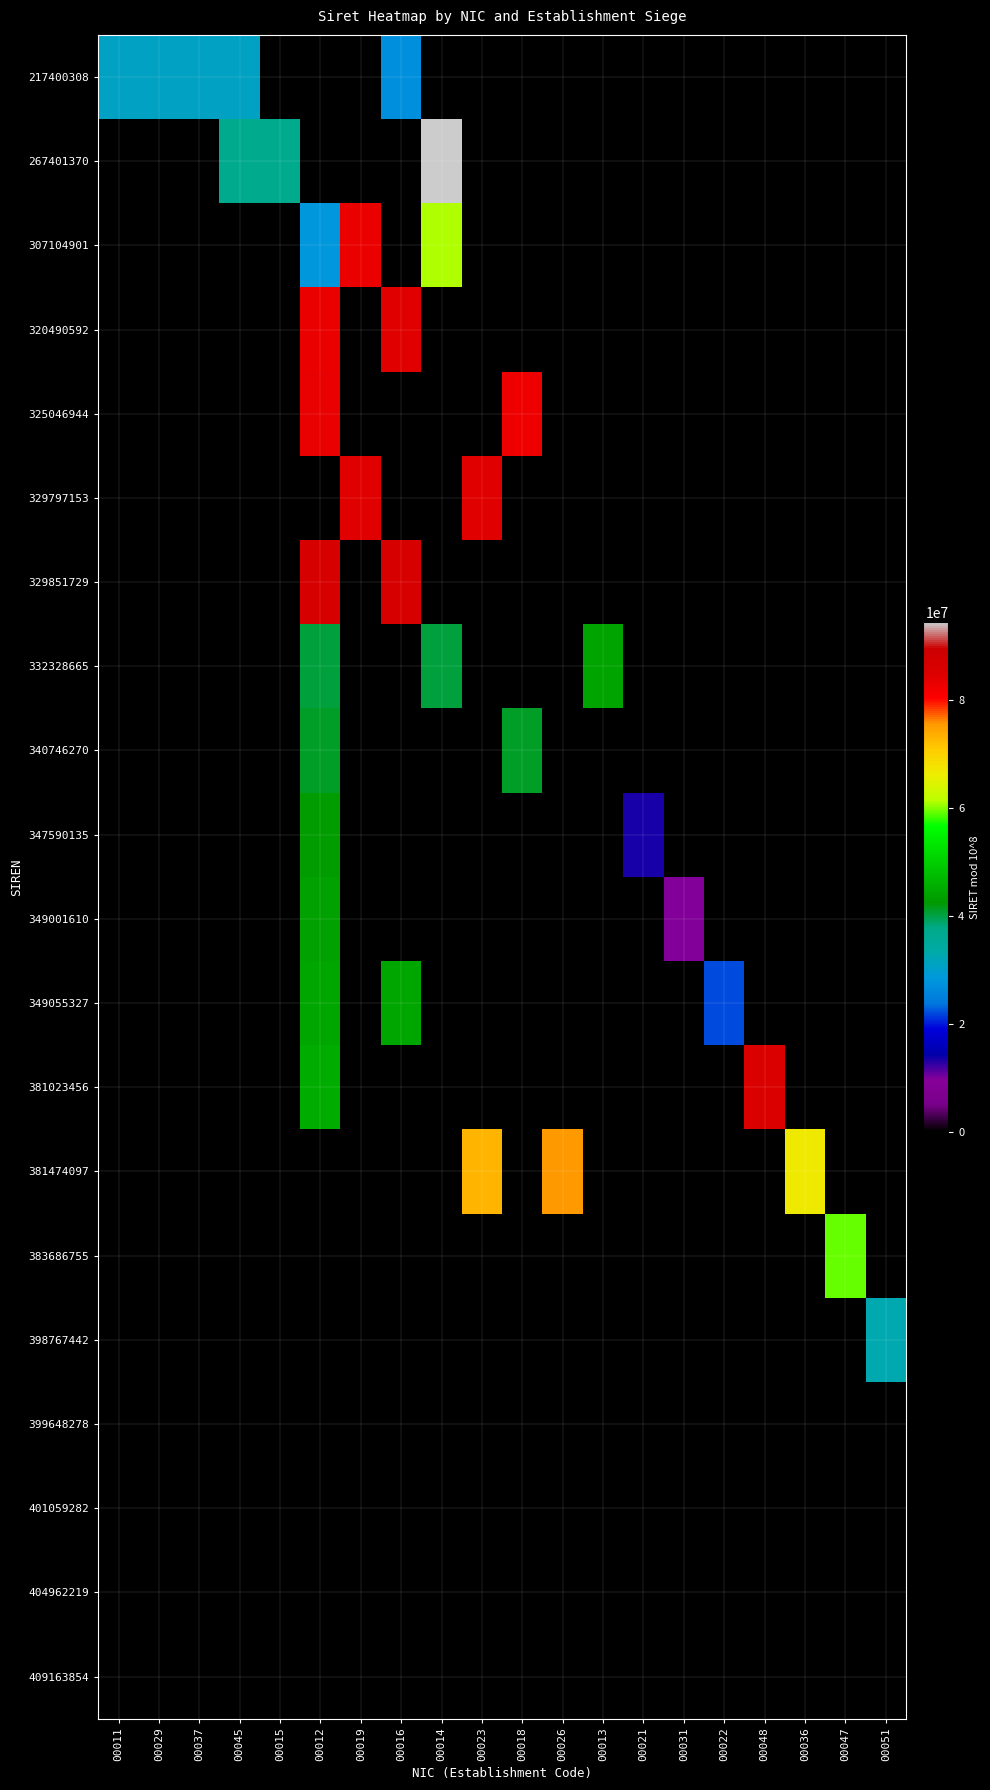

Reading left to right, list all the values displayed in this chart.

217400308: 00011=30800011	00029=30800029	00037=30800037	00045=30800045	00015=0	00012=0	00019=0	00016=27000016	00014=0	00023=0	00018=0	00026=0	00013=0	00021=0	00031=0	00022=0	00048=0	00036=0	00047=0	00051=0
267401370: 00011=0	00029=0	00037=0	00045=37000015	00015=37000015	00012=0	00019=0	00016=0	00014=94400014	00023=0	00018=0	00026=0	00013=0	00021=0	00031=0	00022=0	00048=0	00036=0	00047=0	00051=0
307104901: 00011=0	00029=0	00037=0	00045=0	00015=0	00012=28200012	00019=82700019	00016=0	00014=61000014	00023=0	00018=0	00026=0	00013=0	00021=0	00031=0	00022=0	00048=0	00036=0	00047=0	00051=0
320490592: 00011=0	00029=0	00037=0	00045=0	00015=0	00012=82700019	00019=0	00016=84300016	00014=0	00023=0	00018=0	00026=0	00013=0	00021=0	00031=0	00022=0	00048=0	00036=0	00047=0	00051=0
325046944: 00011=0	00029=0	00037=0	00045=0	00015=0	00012=83300012	00019=0	00016=0	00014=0	00023=0	00018=82500018	00026=0	00013=0	00021=0	00031=0	00022=0	00048=0	00036=0	00047=0	00051=0
329797153: 00011=0	00029=0	00037=0	00045=0	00015=0	00012=0	00019=84100015	00016=0	00014=0	00023=84100023	00018=0	00026=0	00013=0	00021=0	00031=0	00022=0	00048=0	00036=0	00047=0	00051=0
329851729: 00011=0	00029=0	00037=0	00045=0	00015=0	00012=86600012	00019=0	00016=86600012	00014=0	00023=0	00018=0	00026=0	00013=0	00021=0	00031=0	00022=0	00048=0	00036=0	00047=0	00051=0
332328665: 00011=0	00029=0	00037=0	00045=0	00015=0	00012=40200014	00019=0	00016=0	00014=40200014	00023=0	00018=0	00026=0	00013=44200013	00021=0	00031=0	00022=0	00048=0	00036=0	00047=0	00051=0
340746270: 00011=0	00029=0	00037=0	00045=0	00015=0	00012=41000017	00019=0	00016=0	00014=0	00023=0	00018=41000017	00026=0	00013=0	00021=0	00031=0	00022=0	00048=0	00036=0	00047=0	00051=0
347590135: 00011=0	00029=0	00037=0	00045=0	00015=0	00012=42800019	00019=0	00016=0	00014=0	00023=0	00018=0	00026=0	00013=0	00021=13500021	00031=0	00022=0	00048=0	00036=0	00047=0	00051=0
349001610: 00011=0	00029=0	00037=0	00045=0	00015=0	00012=43600012	00019=0	00016=0	00014=0	00023=0	00018=0	00026=0	00013=0	00021=0	00031=9700031	00022=0	00048=0	00036=0	00047=0	00051=0
349055327: 00011=0	00029=0	00037=0	00045=0	00015=0	00012=44400016	00019=0	00016=44400016	00014=0	00023=0	00018=0	00026=0	00013=0	00021=0	00031=0	00022=21900022	00048=0	00036=0	00047=0	00051=0
381023456: 00011=0	00029=0	00037=0	00045=0	00015=0	00012=45100011	00019=0	00016=0	00014=0	00023=0	00018=0	00026=0	00013=0	00021=0	00031=0	00022=0	00048=85400048	00036=0	00047=0	00051=0
381474097: 00011=0	00029=0	00037=0	00045=0	00015=0	00012=0	00019=0	00016=0	00014=0	00023=72900023	00018=0	00026=75500026	00013=0	00021=0	00031=0	00022=0	00048=0	00036=66500036	00047=0	00051=0
383686755: 00011=0	00029=0	00037=0	00045=0	00015=0	00012=0	00019=0	00016=0	00014=0	00023=0	00018=0	00026=0	00013=0	00021=0	00031=0	00022=0	00048=0	00036=0	00047=59200047	00051=0
398767442: 00011=0	00029=0	00037=0	00045=0	00015=0	00012=0	00019=0	00016=0	00014=0	00023=0	00018=0	00026=0	00013=0	00021=0	00031=0	00022=0	00048=0	00036=0	00047=0	00051=32700051
399648278: 00011=0	00029=0	00037=0	00045=0	00015=0	00012=0	00019=0	00016=0	00014=0	00023=0	00018=0	00026=0	00013=0	00021=0	00031=0	00022=0	00048=0	00036=0	00047=0	00051=0
401059282: 00011=0	00029=0	00037=0	00045=0	00015=0	00012=0	00019=0	00016=0	00014=0	00023=0	00018=0	00026=0	00013=0	00021=0	00031=0	00022=0	00048=0	00036=0	00047=0	00051=0
404962219: 00011=0	00029=0	00037=0	00045=0	00015=0	00012=0	00019=0	00016=0	00014=0	00023=0	00018=0	00026=0	00013=0	00021=0	00031=0	00022=0	00048=0	00036=0	00047=0	00051=0
409163854: 00011=0	00029=0	00037=0	00045=0	00015=0	00012=0	00019=0	00016=0	00014=0	00023=0	00018=0	00026=0	00013=0	00021=0	00031=0	00022=0	00048=0	00036=0	00047=0	00051=0